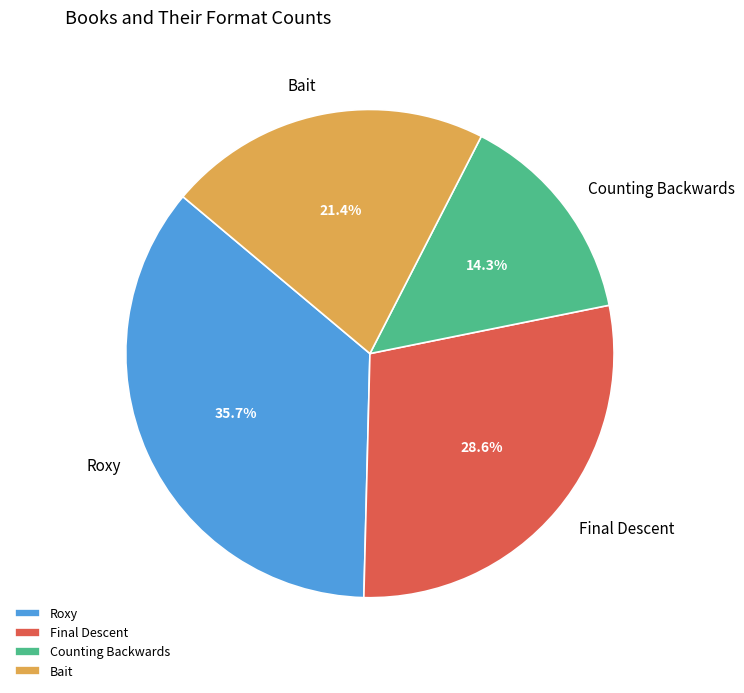

What is the ratio of the value at Roxy to the value at Final Descent?

1.2